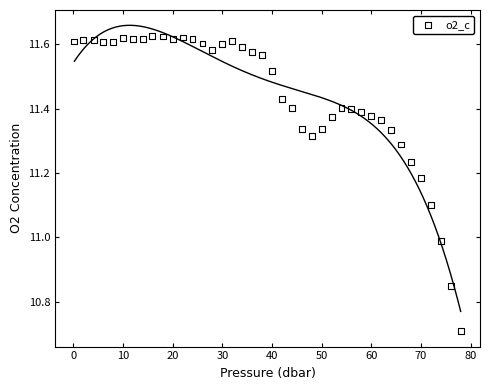

What is the range of X values (max minus min)?

77.8